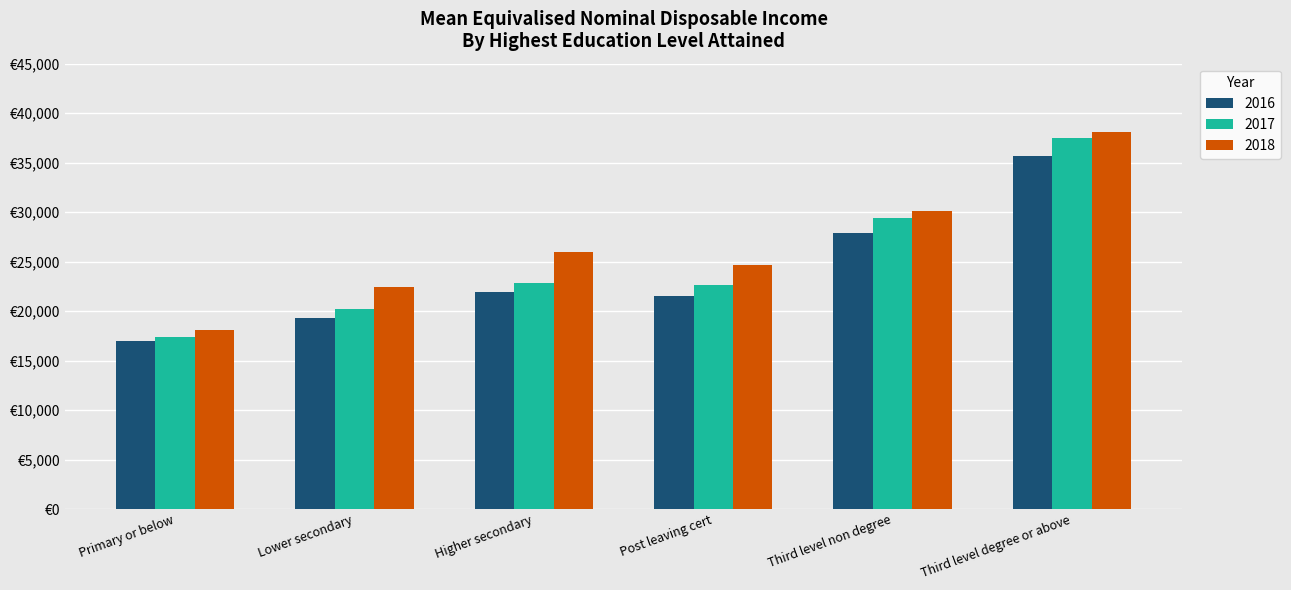

What are all the series names shown in the legend?

2016, 2017, 2018